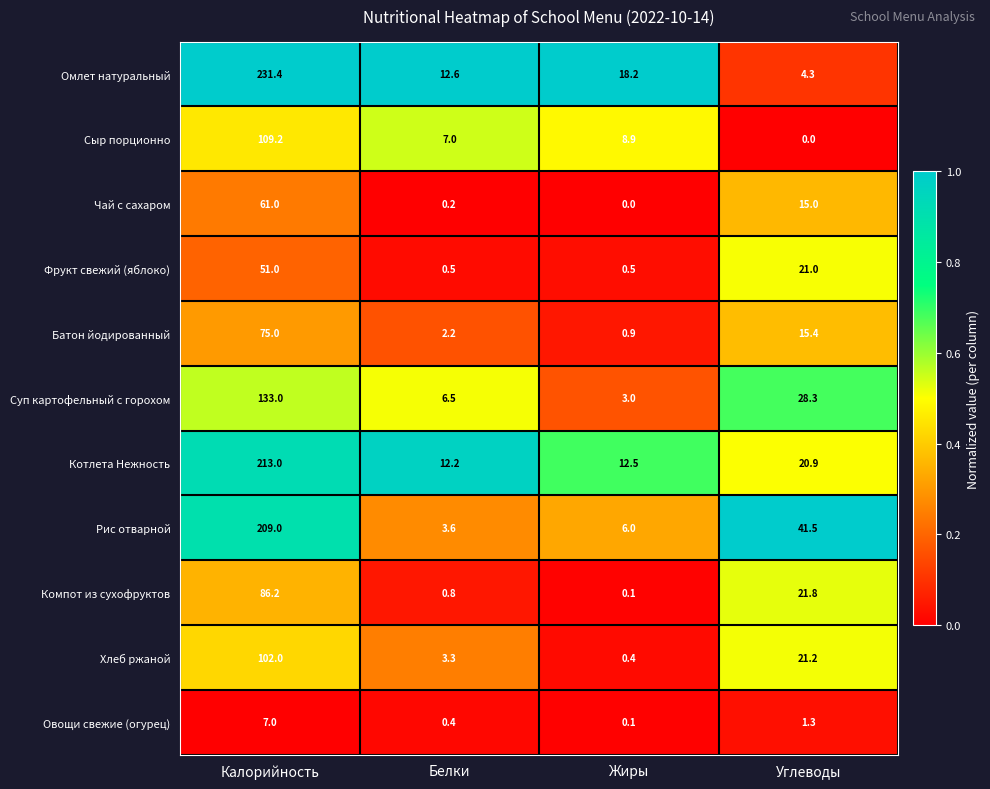

What is the sum of all Фрукт свежий (яблоко) values?

73.0